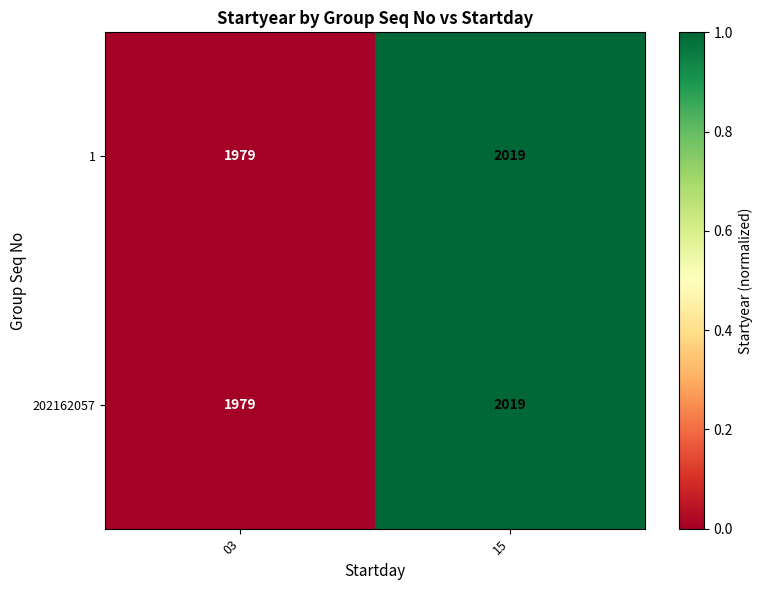

Rank the categories by 1 value from highest to lowest.

15, 03